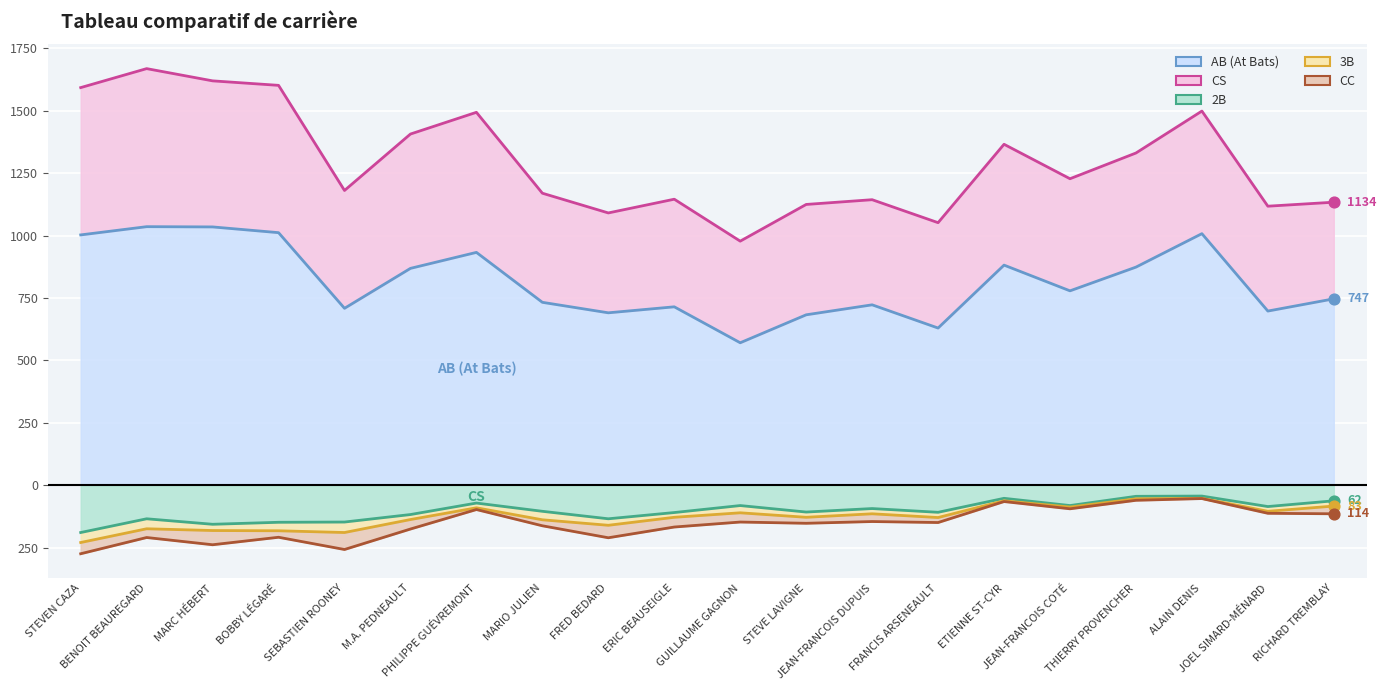

At which category is the sum across all series the highest?

2.